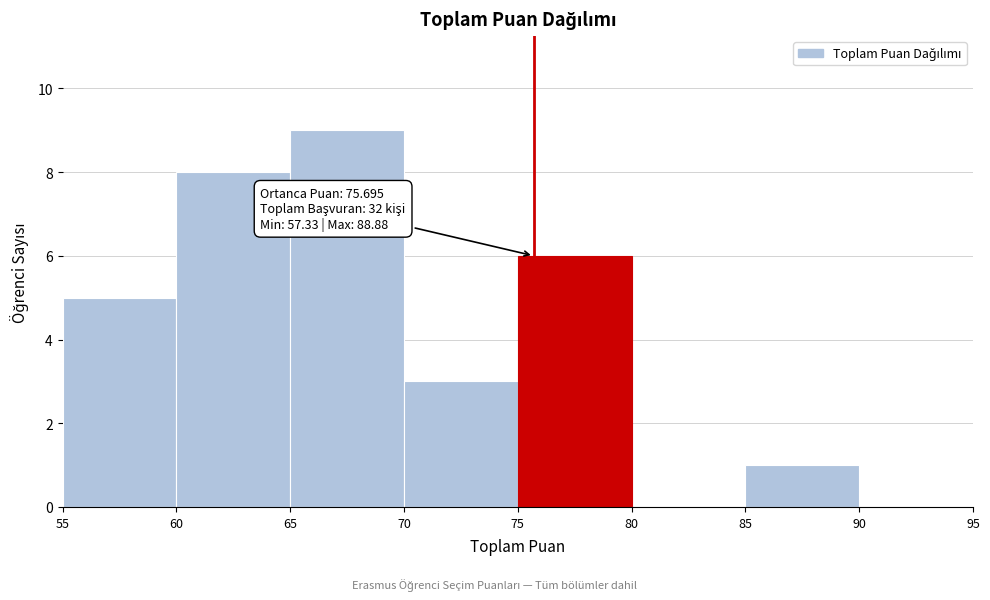

Over which range of the x-axis is the bar tallest?

65 to 70